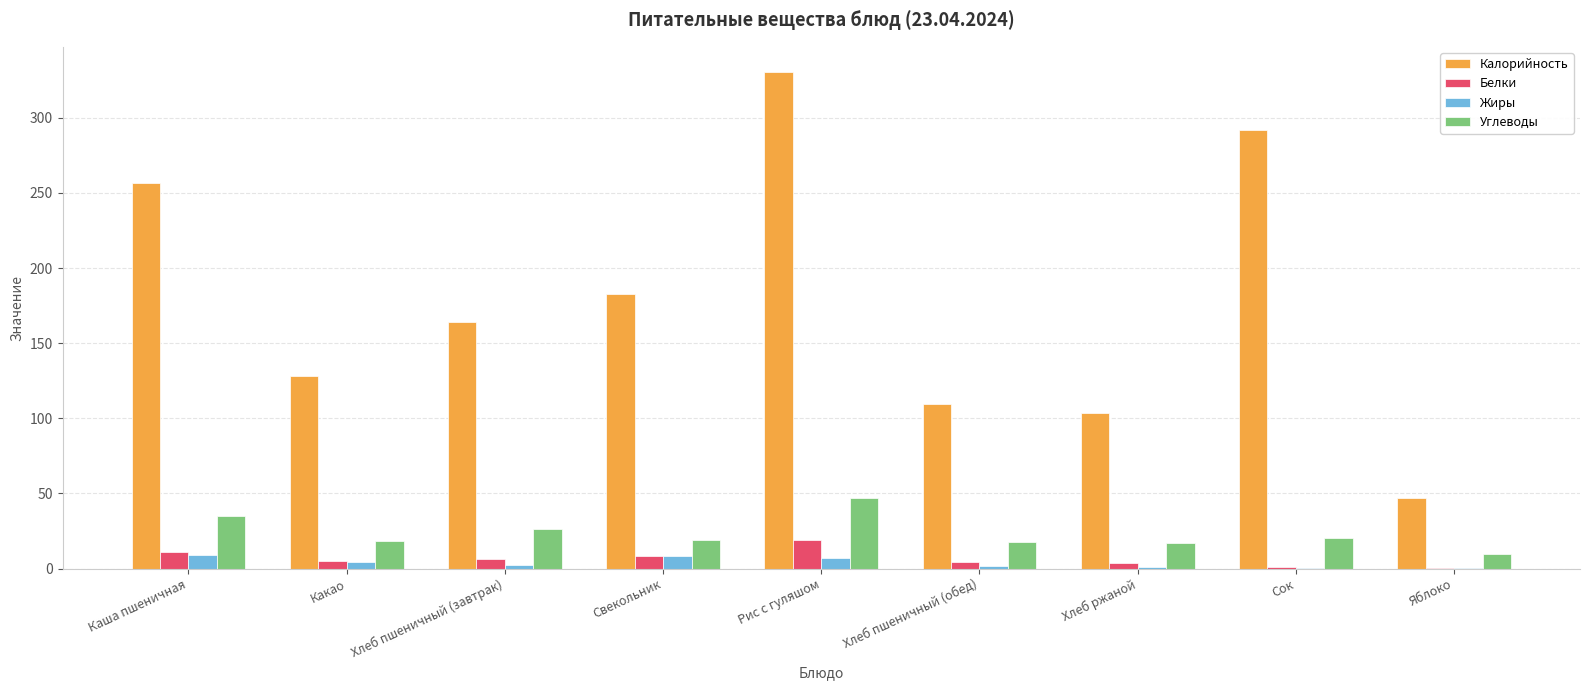

Which category has the highest value across all series?

Рис с гуляшом